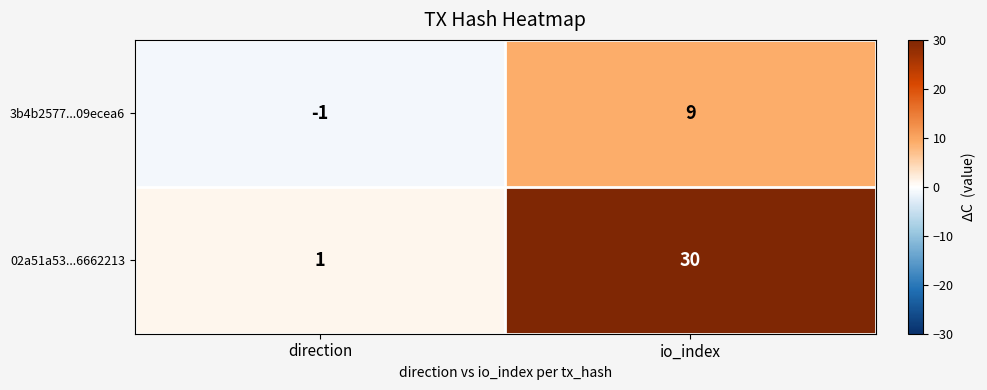

Rank the series by their maximum value, from highest to lowest.

02a51a53...6662213, 3b4b2577...09ecea6